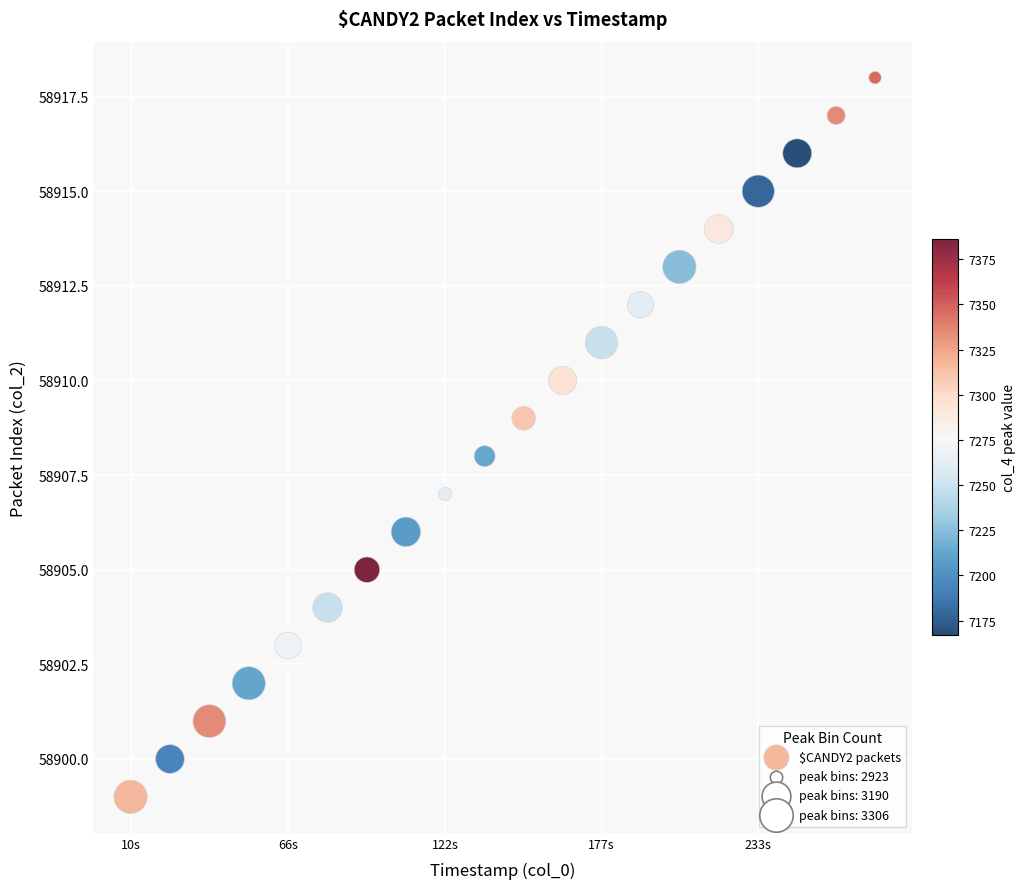

What is the range of Y values (max minus min)?

19